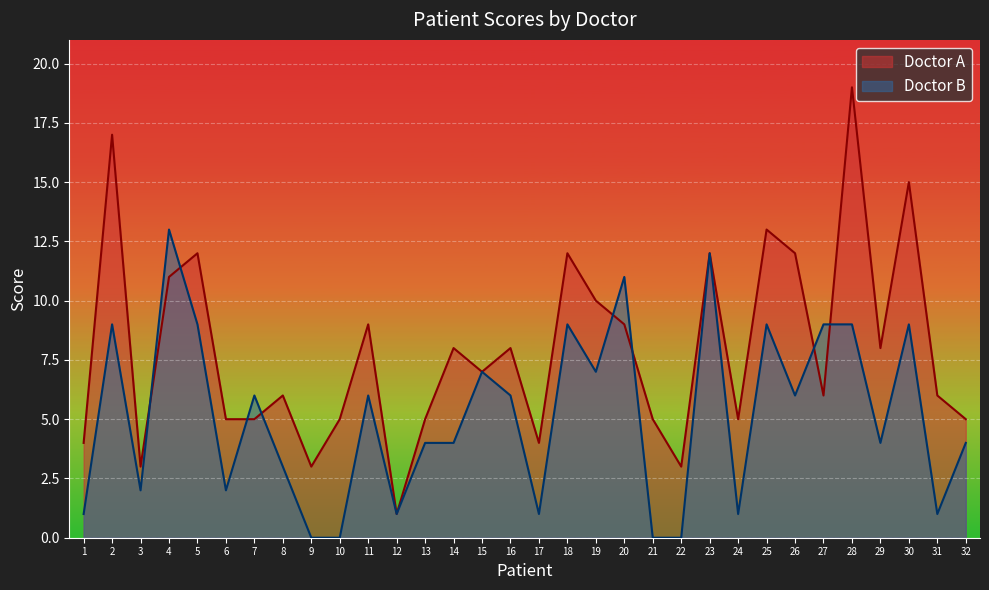

List the series in order of their overall mean, highest first.

Doctor A, Doctor B